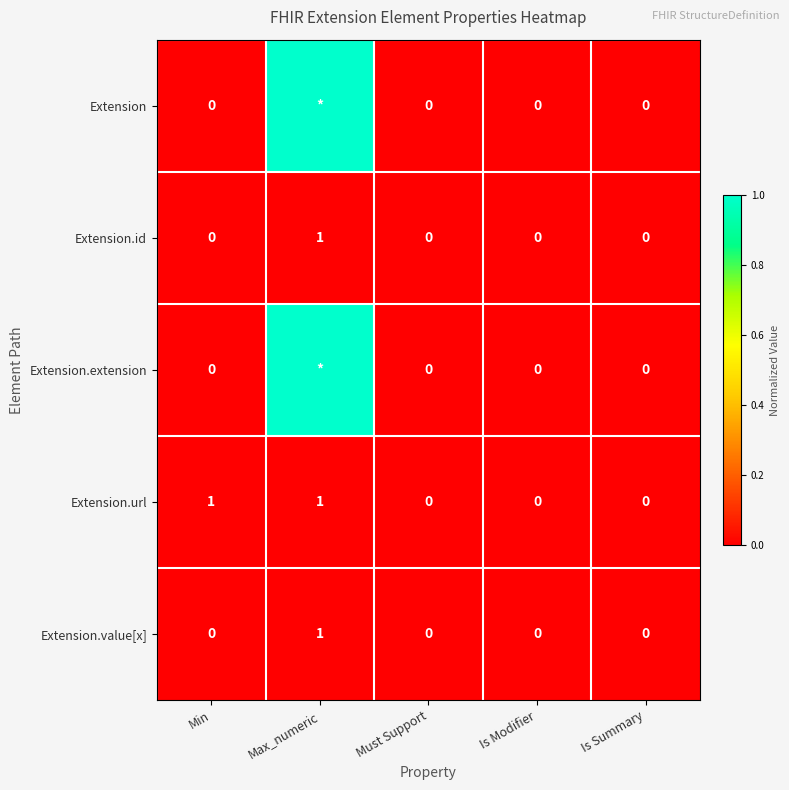

Is it true that Extension.id equals 0.0 at Max_numeric?

False